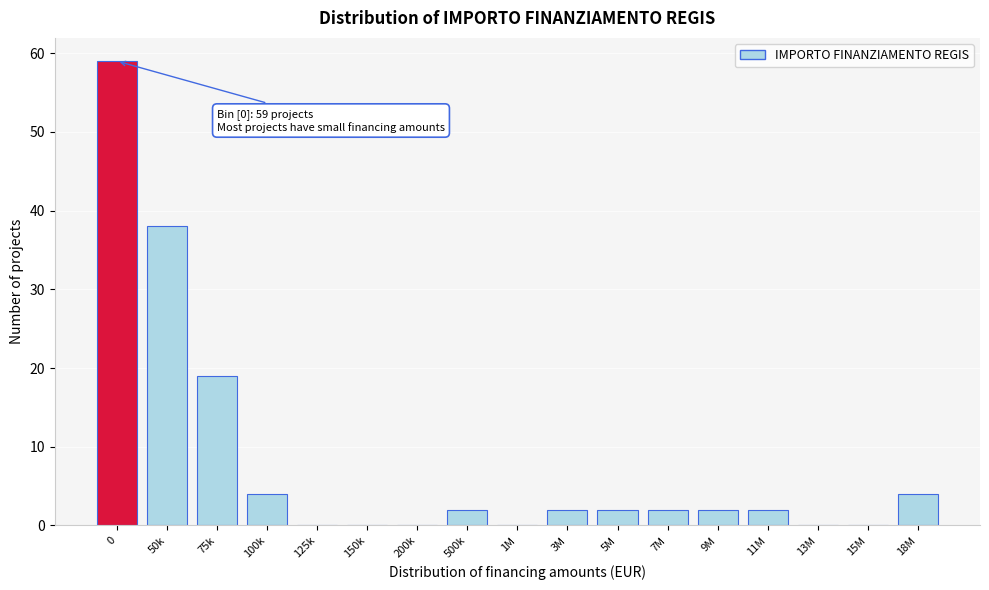

Reading right to left, extract all data points from this chart.

18M=4	15M=0	13M=0	11M=2	9M=2	7M=2	5M=2	3M=2	1M=0	500k=2	200k=0	150k=0	125k=0	100k=4	75k=19	50k=38	0=59